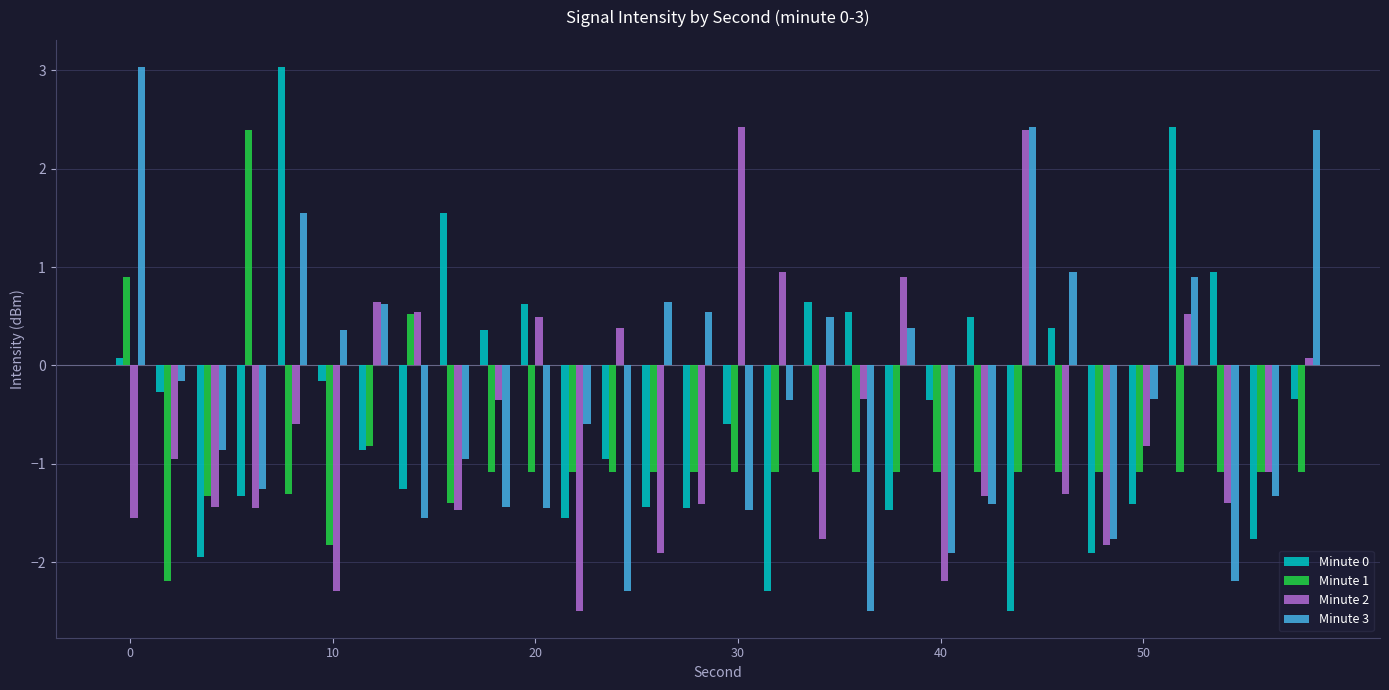

What is the average value of the Minute 0 series?

-0.4